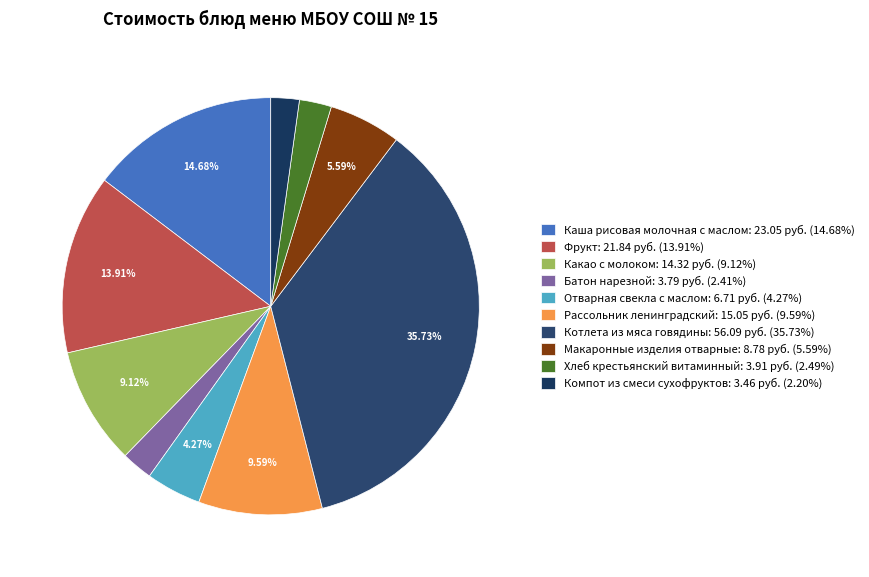

To the nearest percent, what is the average slice percentage?

10%